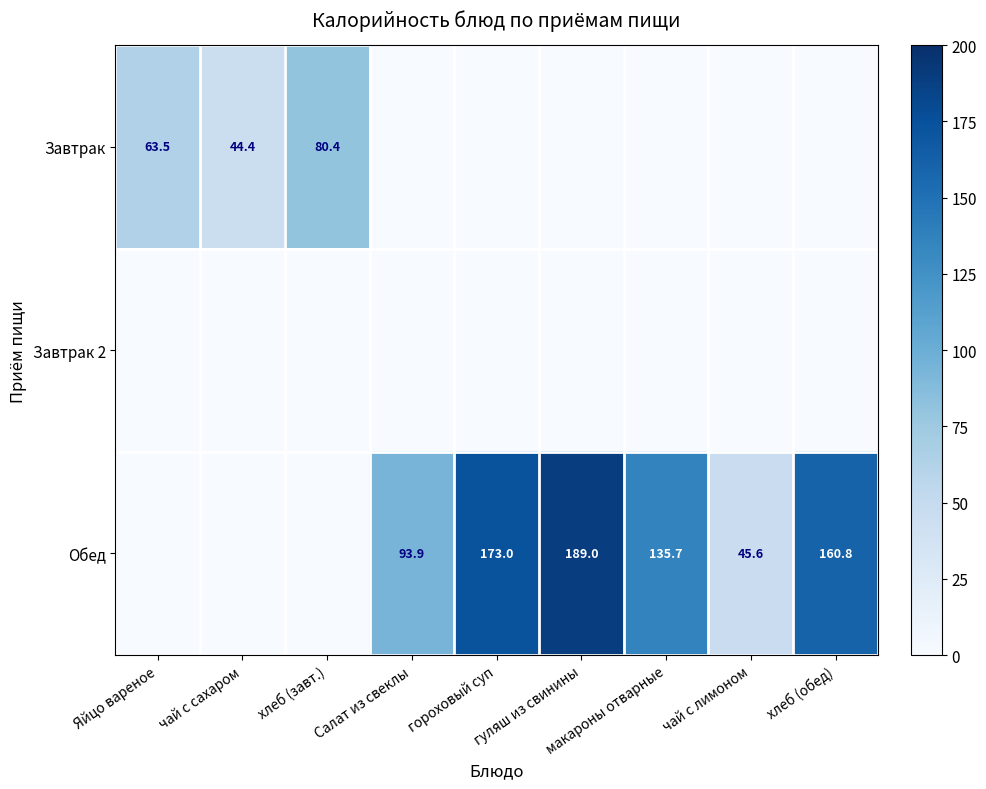

What is the difference between the Обед values at макароны отварные and гуляш из свинины?

53.3